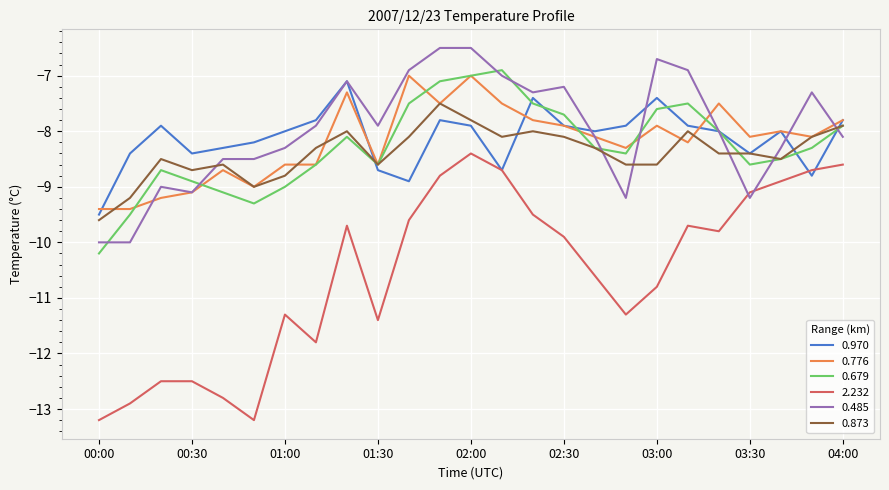

What is the lowest value of the 0.970 series?

-9.5